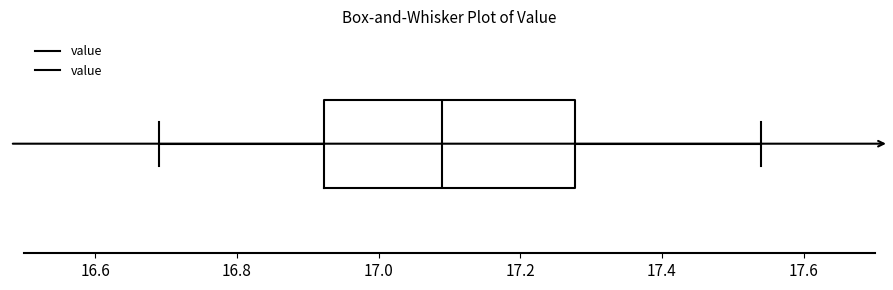

Where does the right whisker of the box end on the x-axis? The values are not printed on the chart, so give them approximately, as read against the axis.

17.54